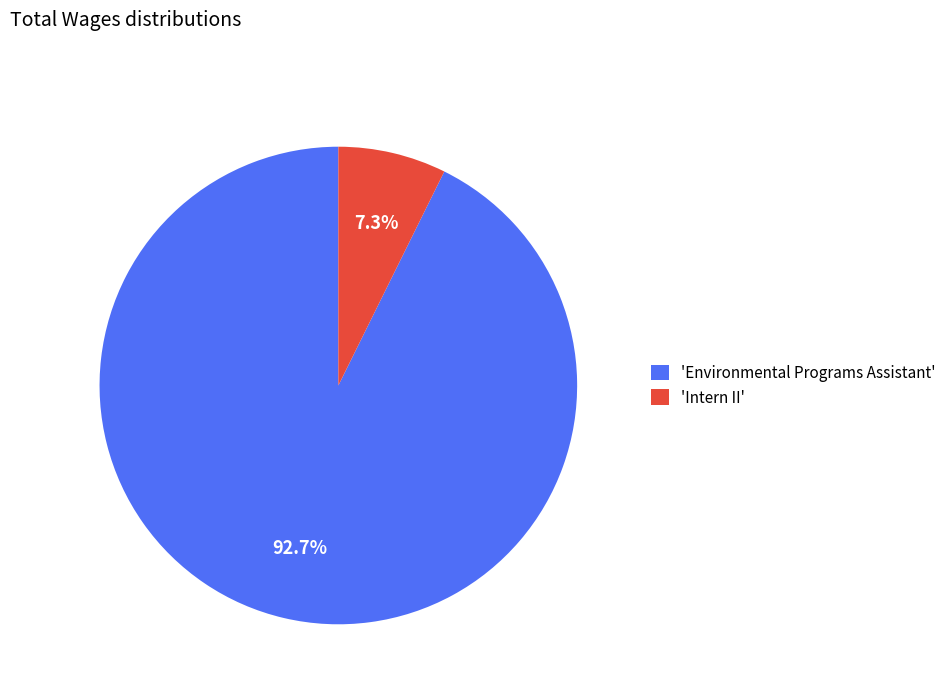

Approximately how many times larger is the value at 'Environmental Programs Assistant' compared to 'Intern II'?

12.7